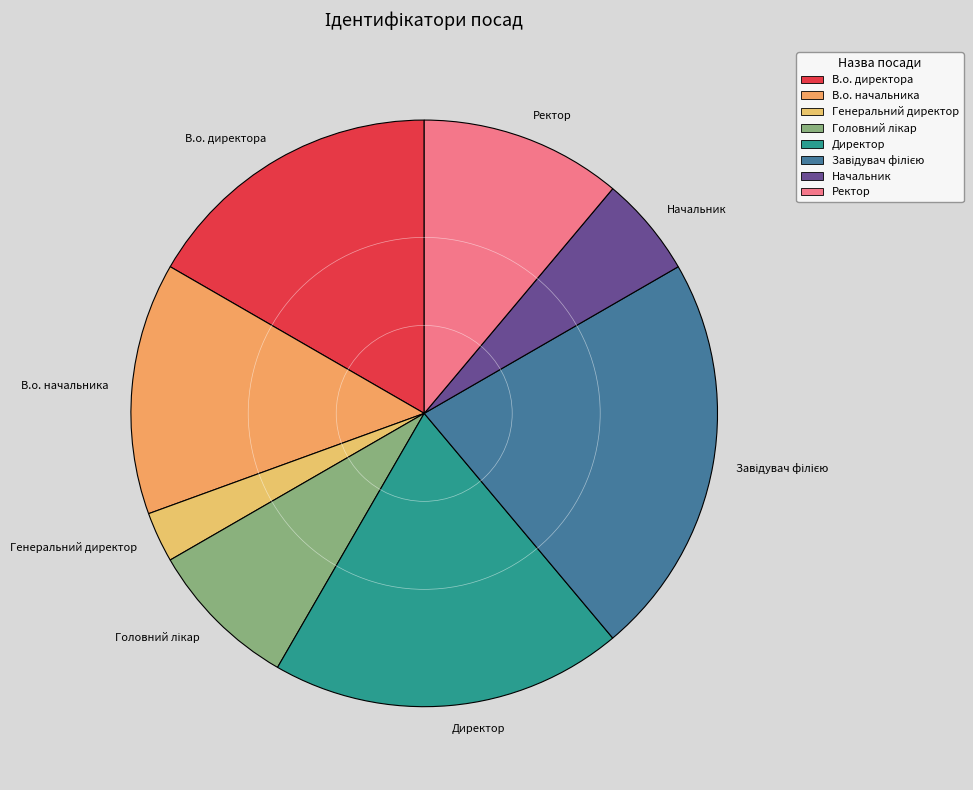

Which slice is the smallest?

Генеральний директор